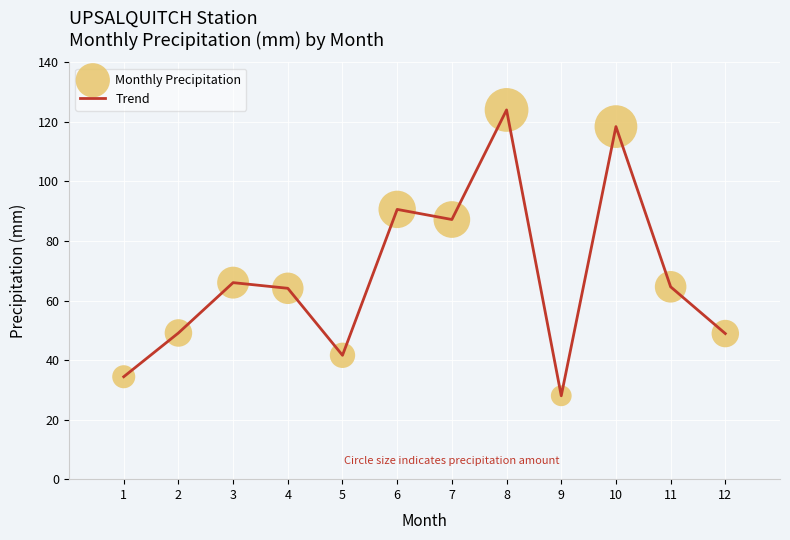

Is it true that the value at 1 is 18.5?

False